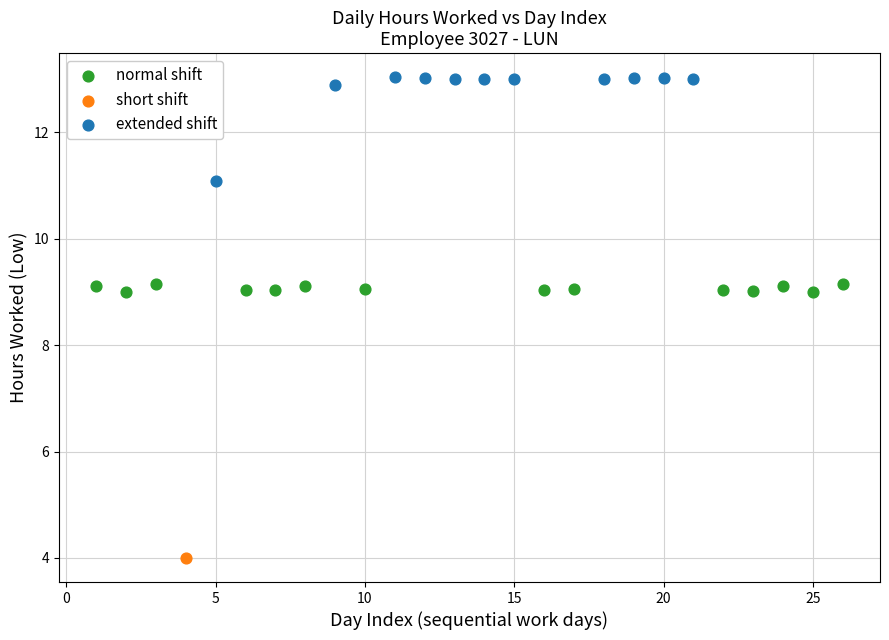

What are all the series names shown in the legend?

normal shift, short shift, extended shift